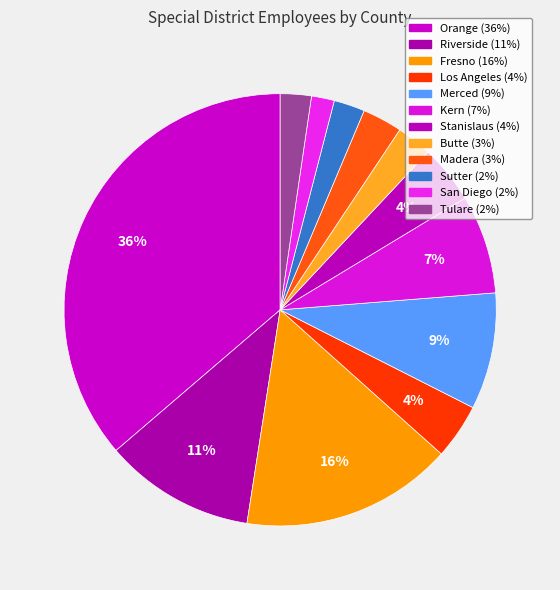

Is it true that Riverside is 11% of the pie?

True